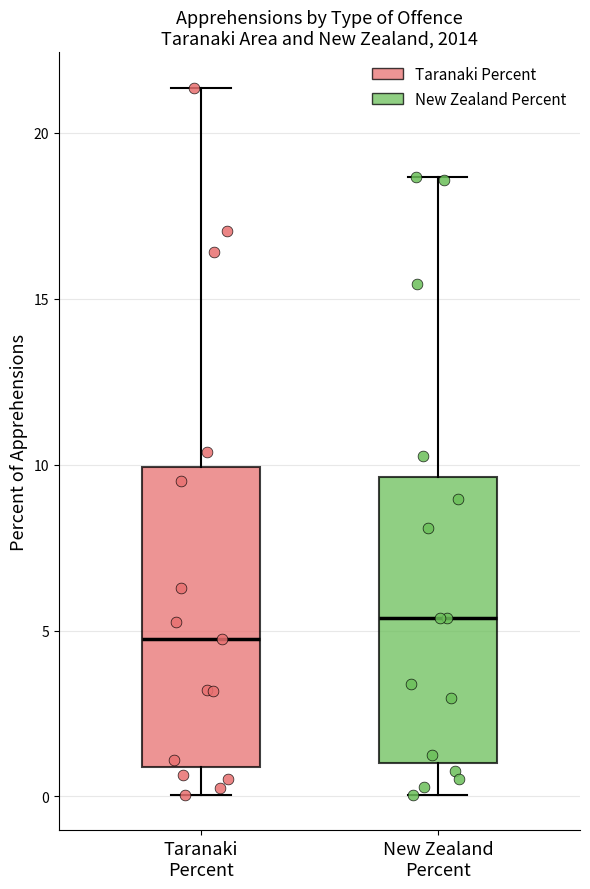

Where does the upper whisker of the box for Taranaki Percent end on the y-axis? The values are not printed on the chart, so give them approximately, as read against the axis.

21.5